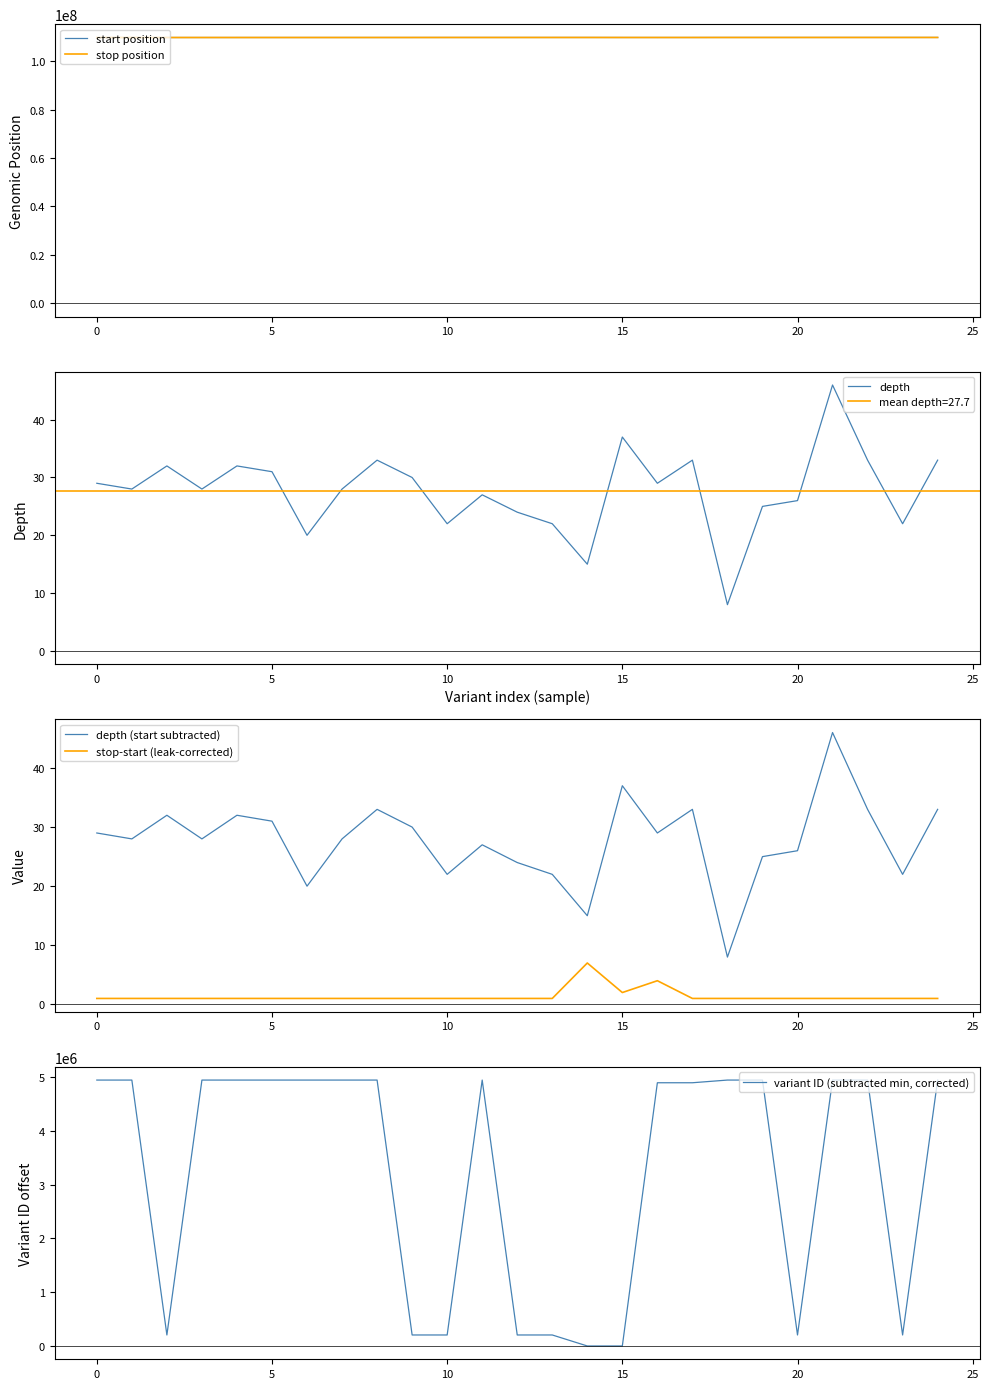

Reading right to left, extract all data points from this chart.

start position: 109774381	109773449	109773177	109772251	109770854	109770218	109769946	109762220	109760492	109762405	109769476	109769178	109767303	109766994	109766280	109760782	109758923	109757749	109757503	109756526	109756329	109755532	109755424	109753974	109753866
stop position: 109774382	109773450	109773178	109772252	109770855	109770219	109769947	109762221	109760496	109762407	109769483	109769179	109767304	109766995	109766281	109760783	109758924	109757750	109757504	109756527	109756330	109755533	109755425	109753975	109753867
depth: 33	22	33	46	26	25	8	33	29	37	15	22	24	27	22	30	33	28	20	31	32	28	32	28	29
depth (start subtracted): 33	22	33	46	26	25	8	33	29	37	15	22	24	27	22	30	33	28	20	31	32	28	32	28	29
stop-start (leak-corrected): 1	1	1	1	1	1	1	1	4	2	7	1	1	1	1	1	1	1	1	1	1	1	1	1	1
variant ID (subtracted min, corrected): 4945644	204703	4945643	4945642	204699	4945641	4945640	4895767	4895766	0	2	204697	204695	4945639	204694	204691	4945638	4945637	4945636	4945635	4945634	4945633	204690	4945632	4945631